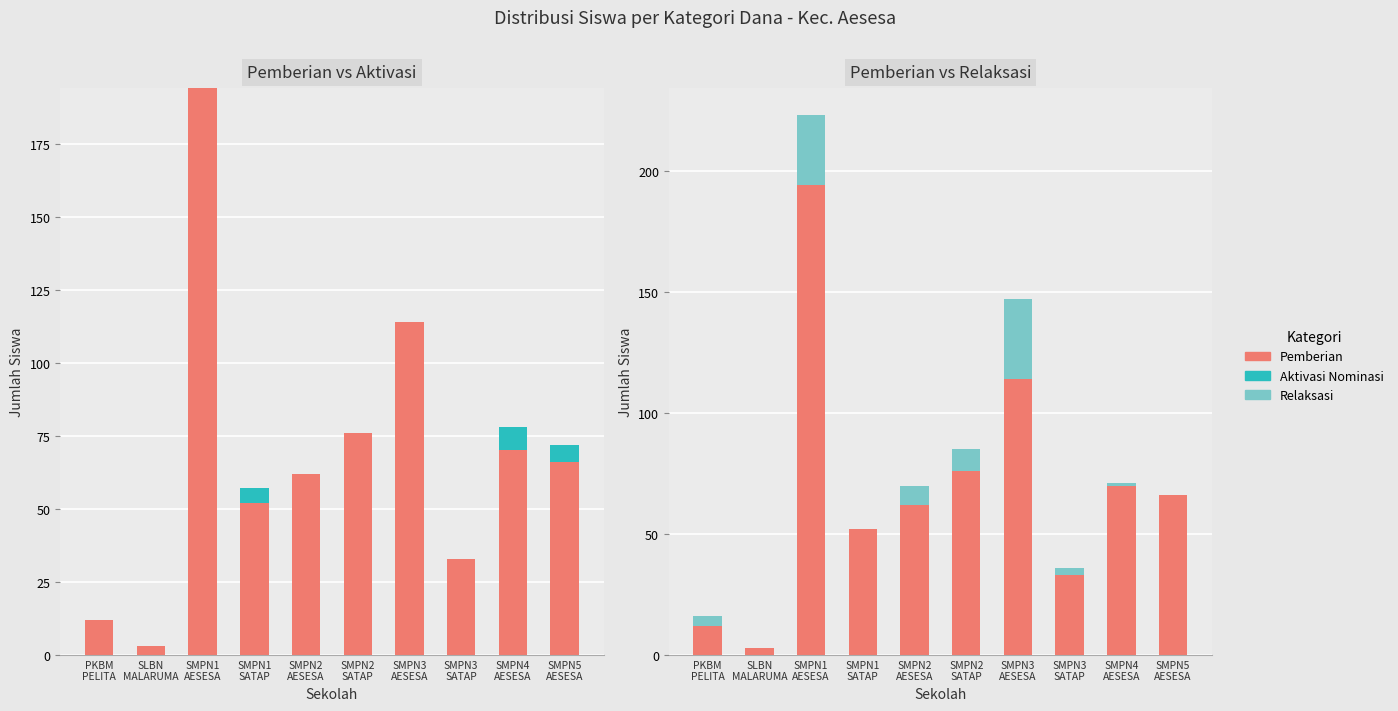

Is the value of Pemberian Relaksasi at SMPN1
SATAP greater than the value of Pemberian Dari Aktivasi Nominasi at SMPN1
AESESA?

No